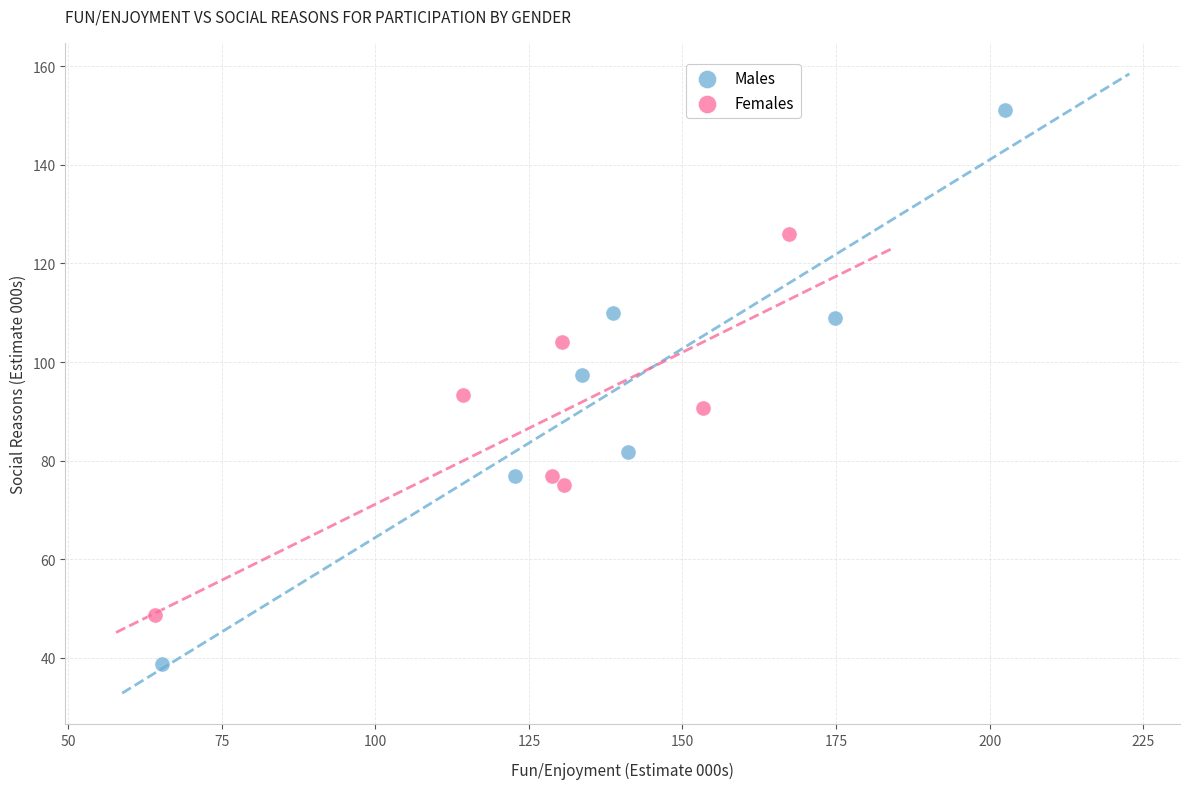

Which series reaches the minimum Y coordinate?

Males